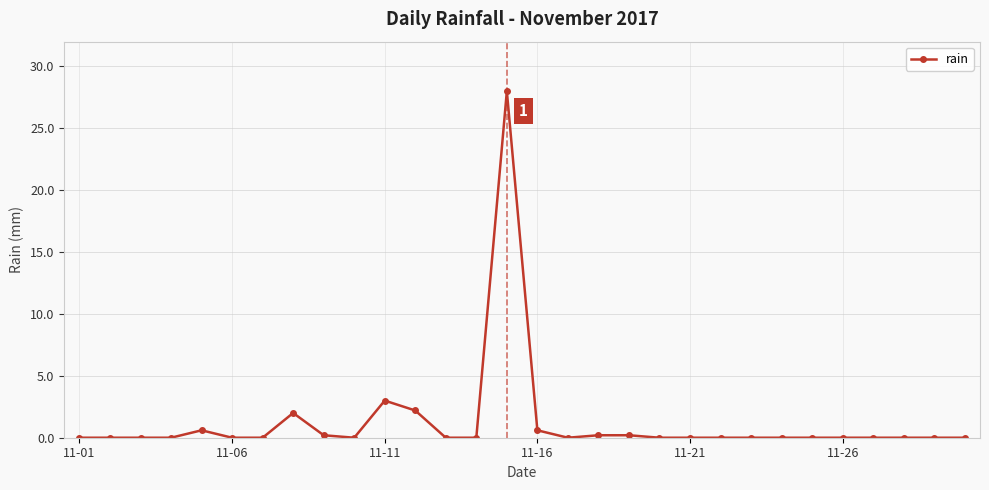

What is the maximum value shown in the chart?

28.0